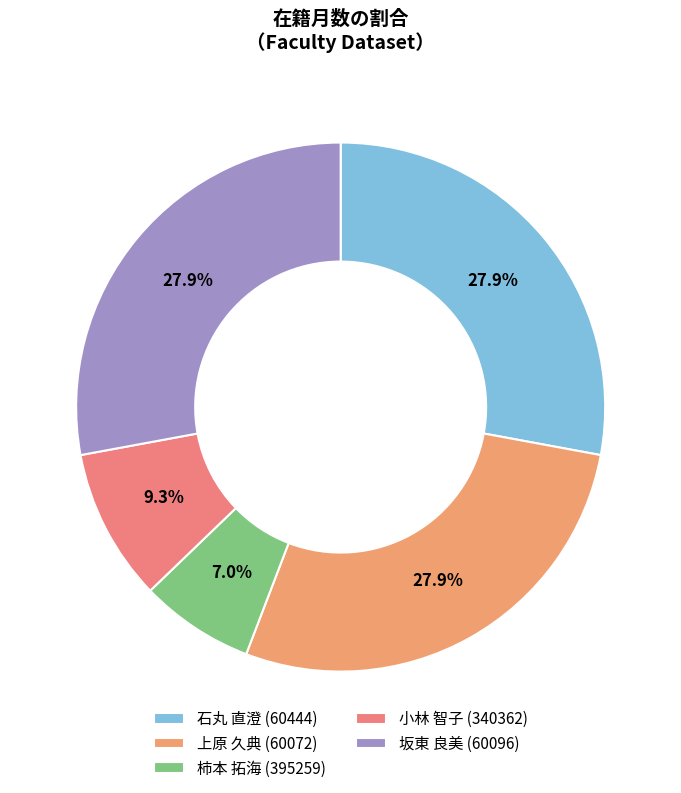

Count the number of slices in the pie.

5